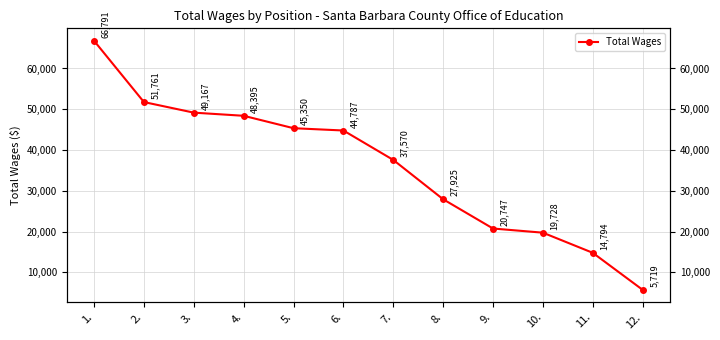

Is this an area chart (filled region under the line)?

No